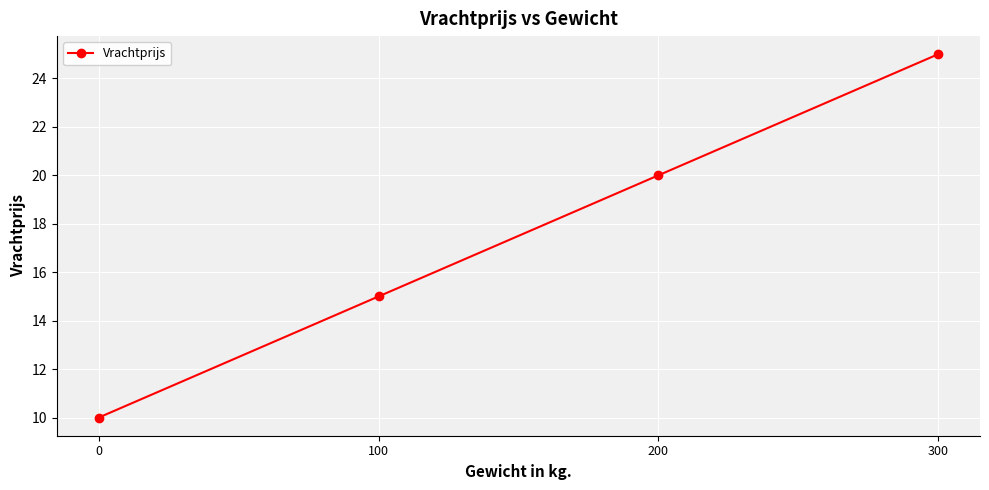

How many data points are less than 20?

2